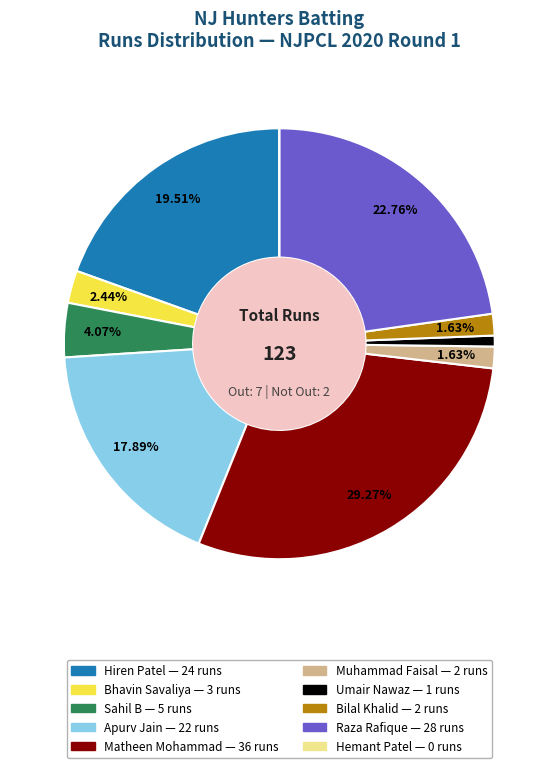

Is the sum of Muhammad Faisal and Sahil B greater than half?

No